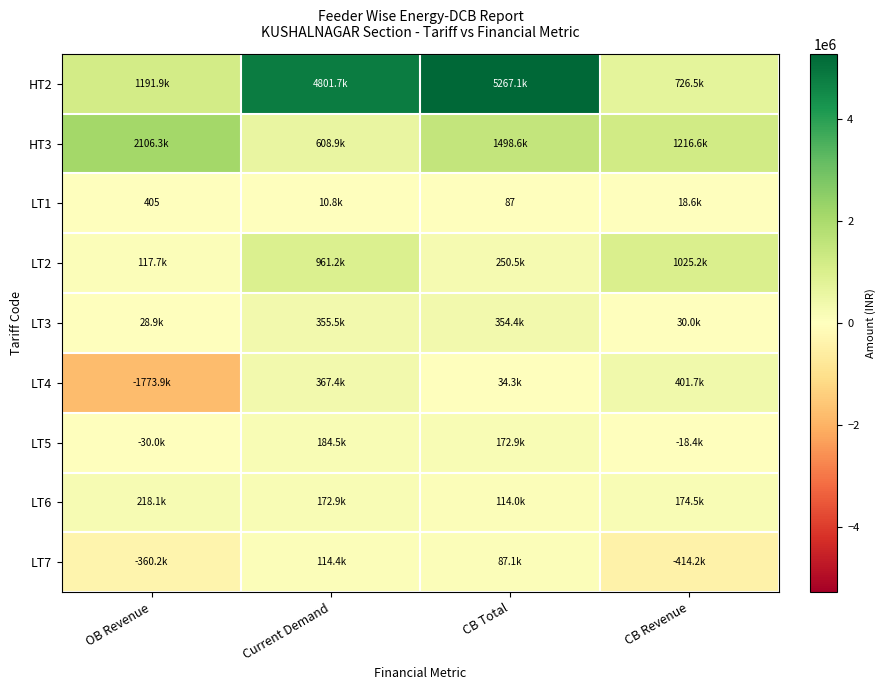

What is the spread (max minus min) of values at CB Revenue?

1630787